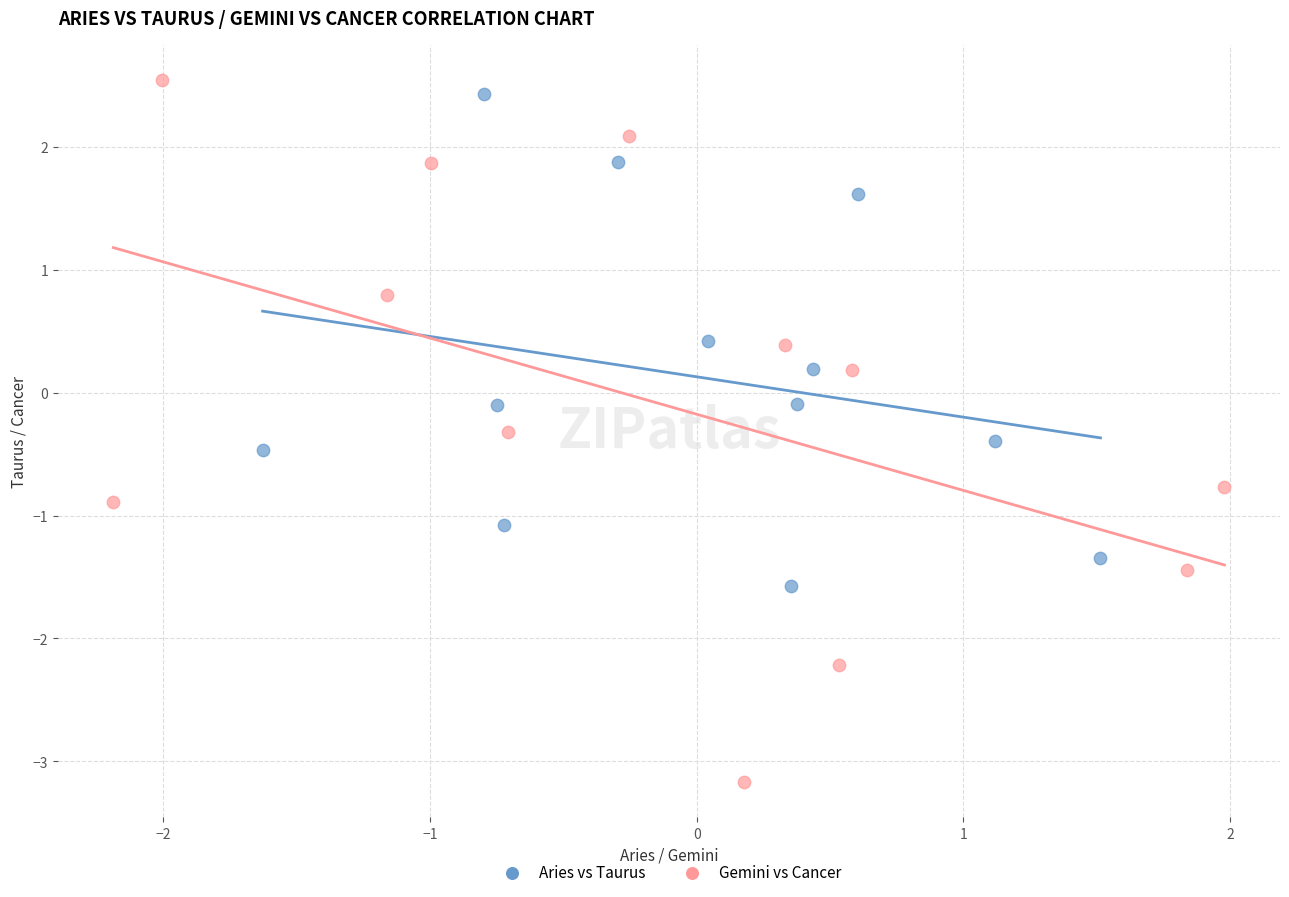

Which series reaches the maximum Y coordinate?

Gemini vs Cancer